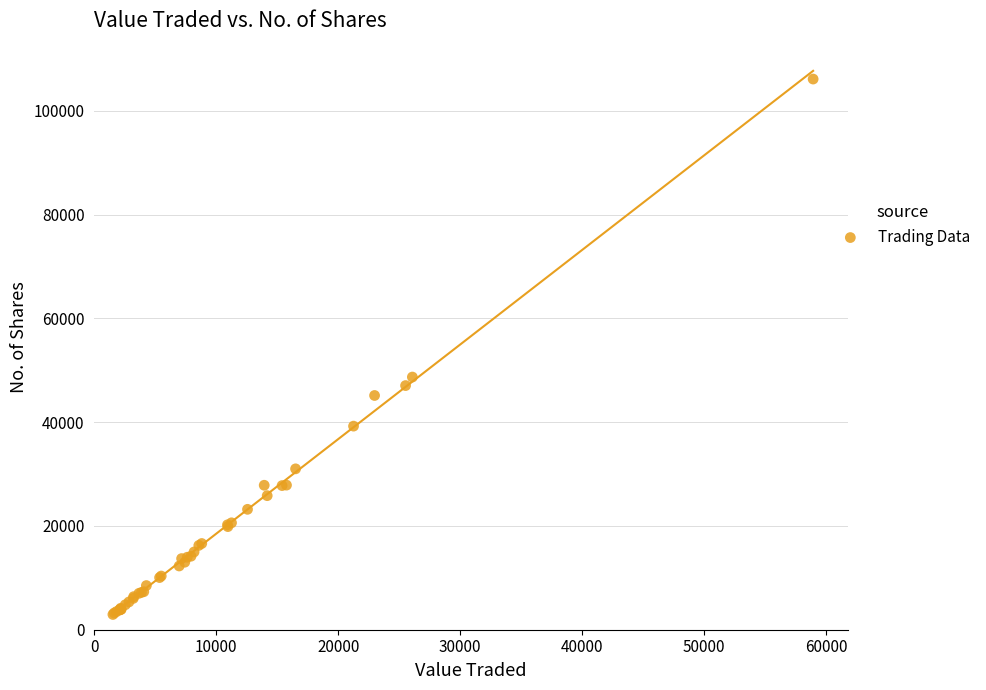

What Y value in the scatter plot is closest to 54529?

48692